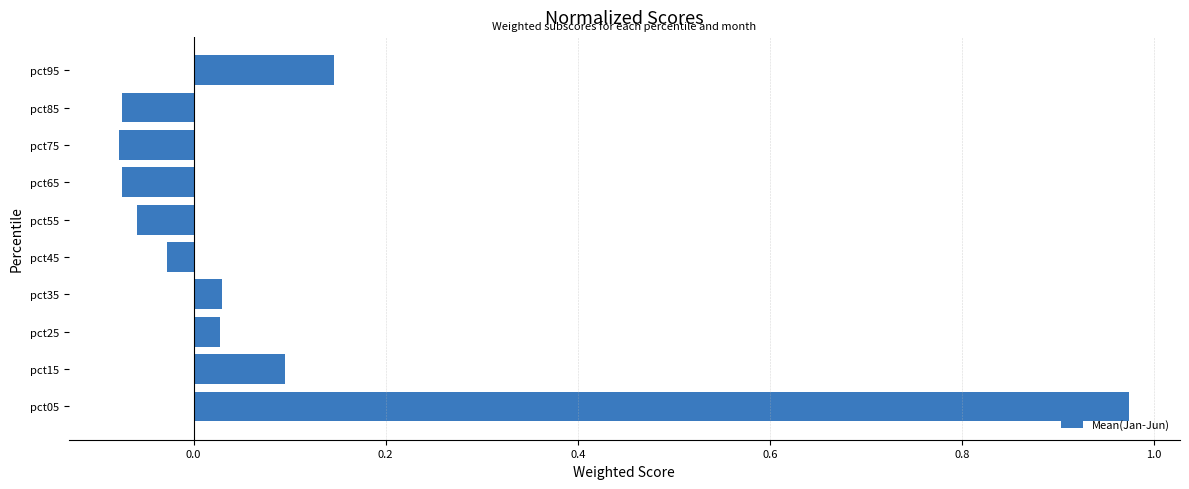

Which category has the highest value across all series?

pct05